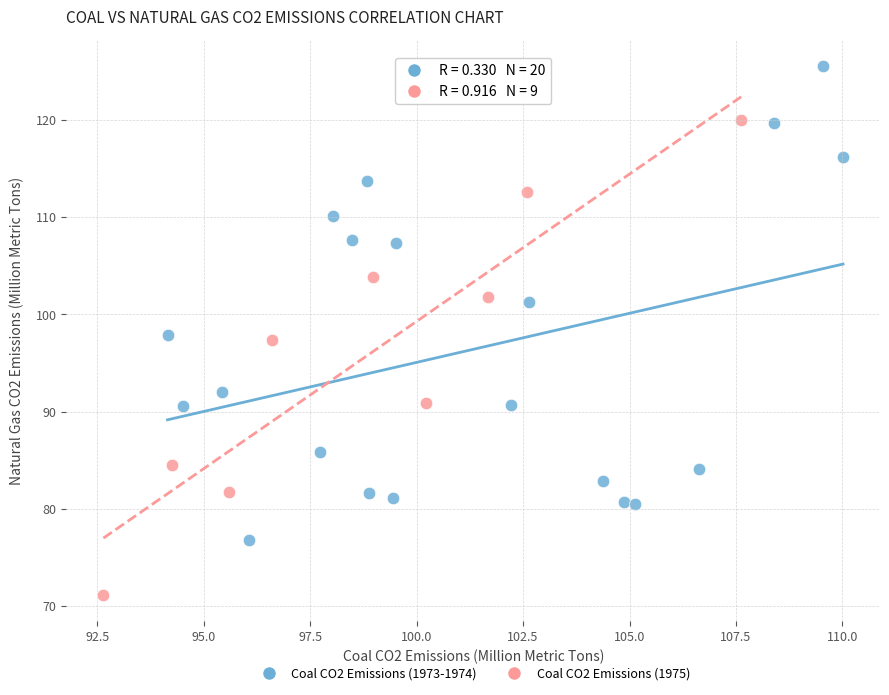

Which series contains the highest Y value?

Coal CO2 Emissions (1973-1974)